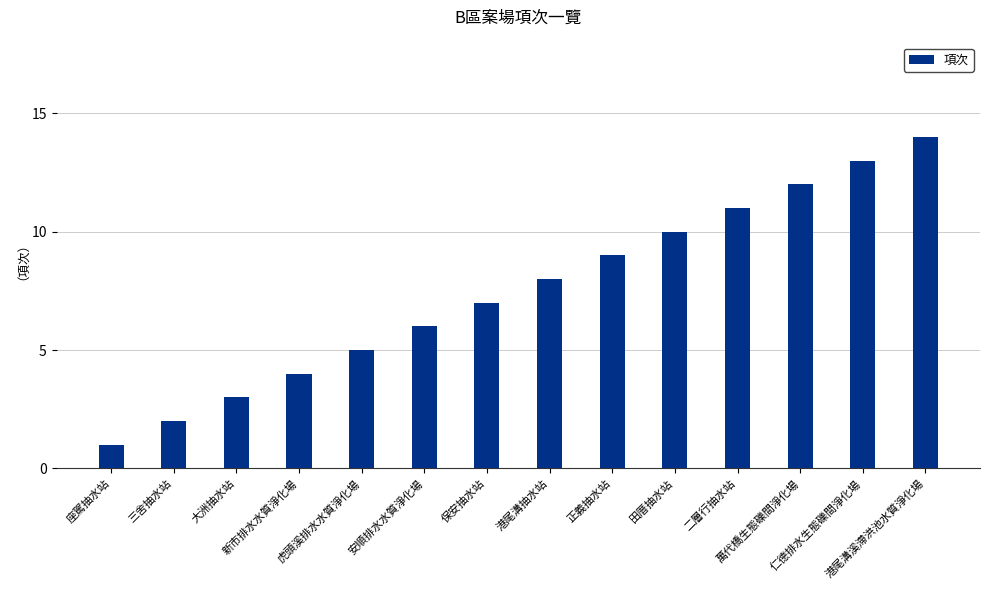

What is the ratio of the value at 正義抽水站 to the value at 保安抽水站?

1.3